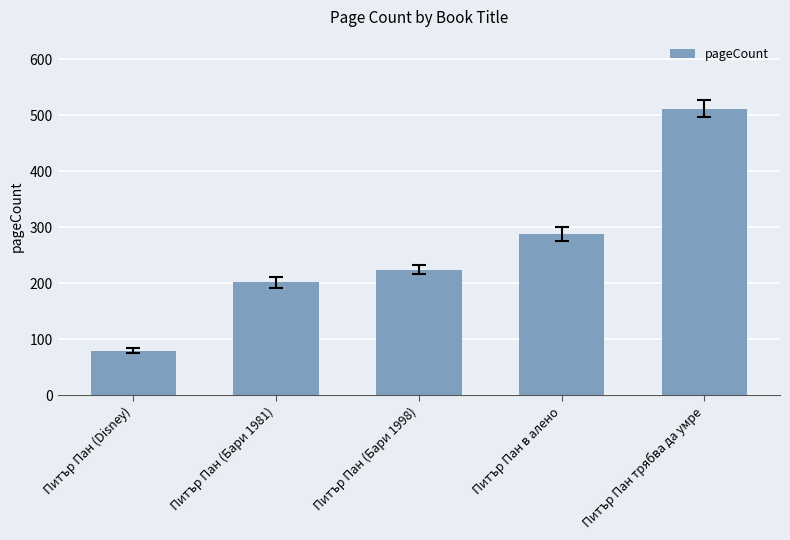

What is the label of the 1st bar from the right?

Питър Пан трябва да умре